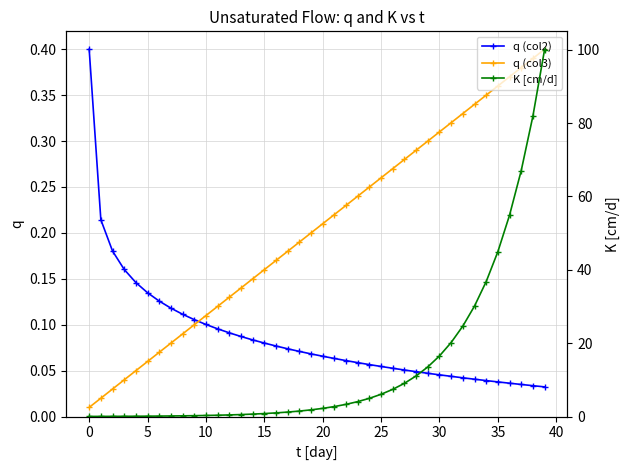

Is it true that q (col2) equals 0.0 at 15?

False